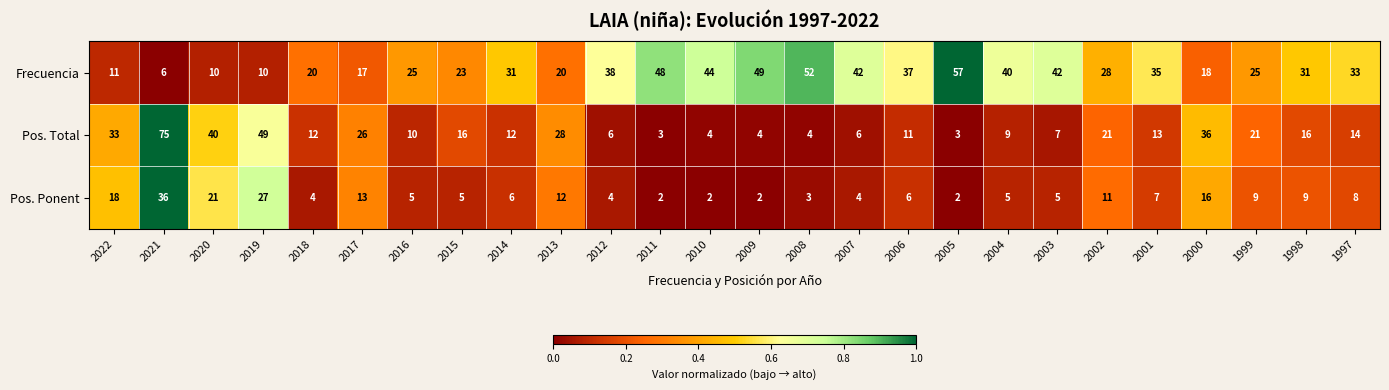

Which label corresponds to the largest value in the chart?

2021